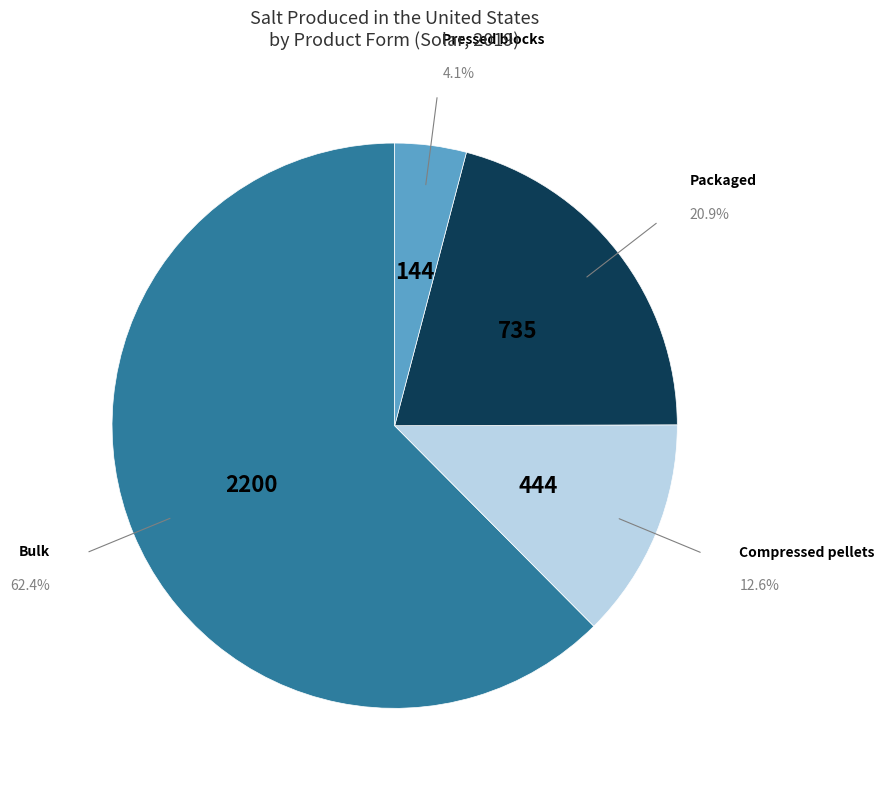

Is there a majority slice in this chart?

Yes